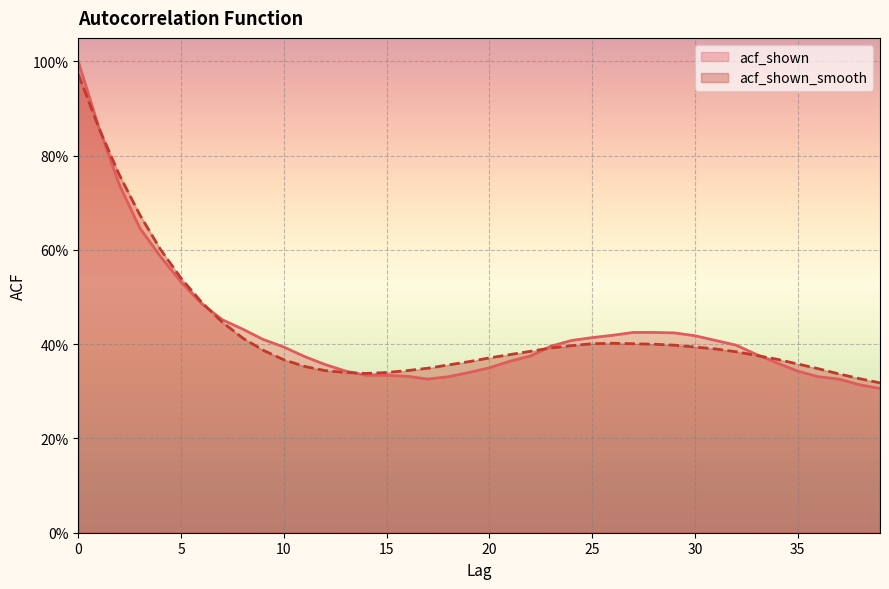

Count the number of categories in the chart.

40